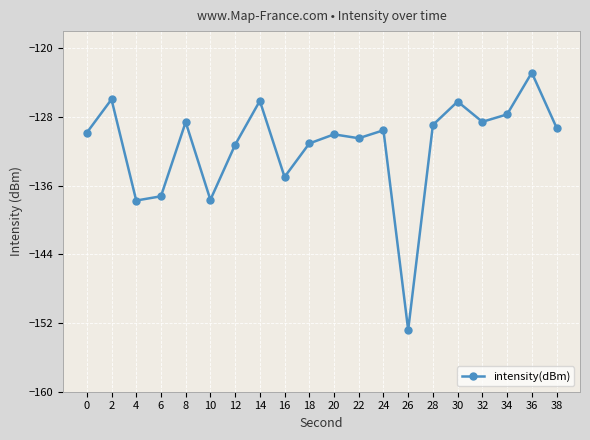

True or false: the data has more than 2 interior local peaks.

True